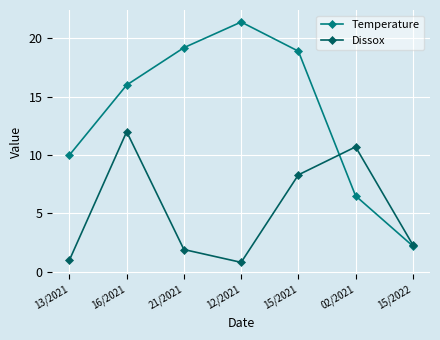

Rank the series by their average value, from highest to lowest.

Temperature, Dissox